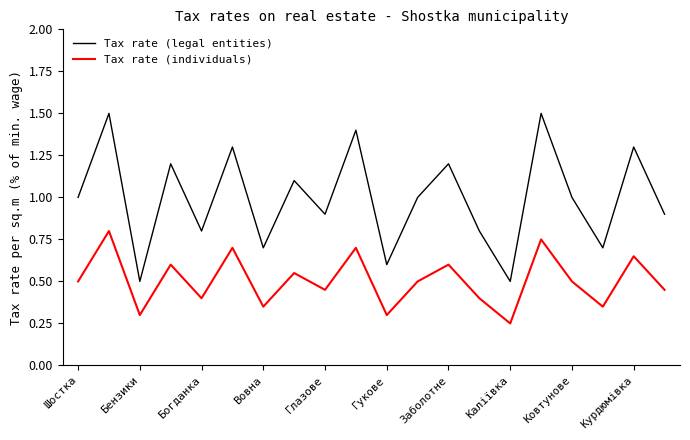

Rank the series by their average value, from highest to lowest.

Tax rate (legal entities), Tax rate (individuals)